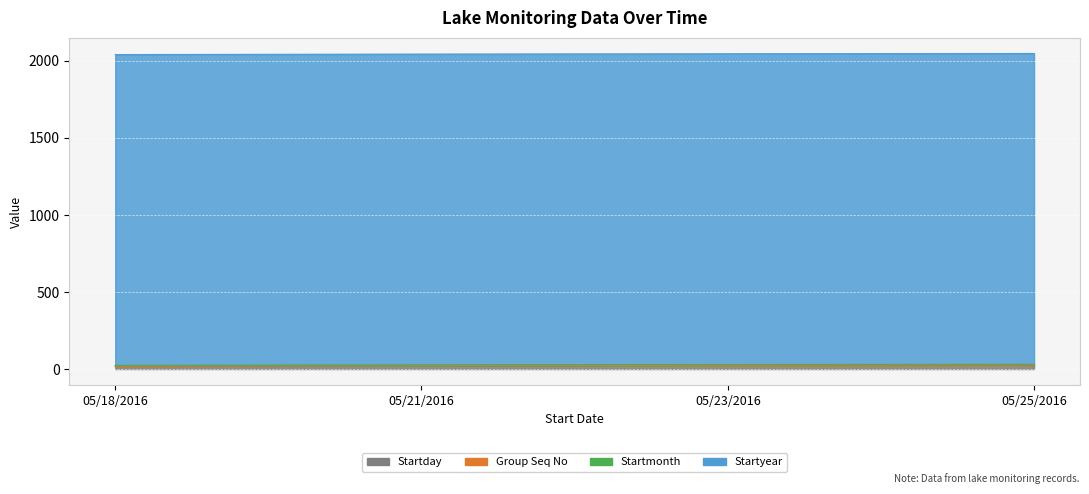

What are all the series names shown in the legend?

Startday, Group Seq No, Startmonth, Startyear